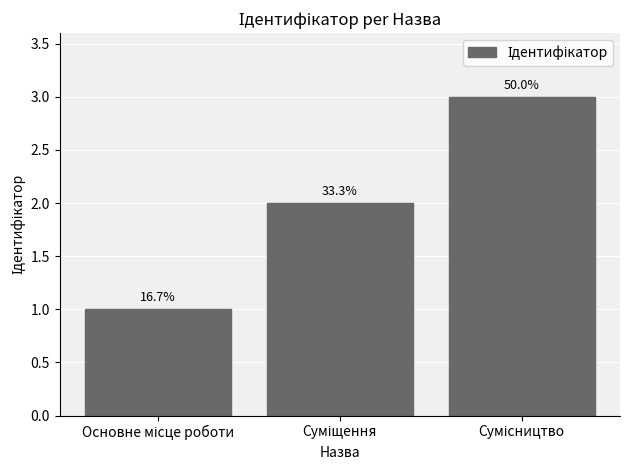

Which label corresponds to the largest value in the chart?

Сумісництво